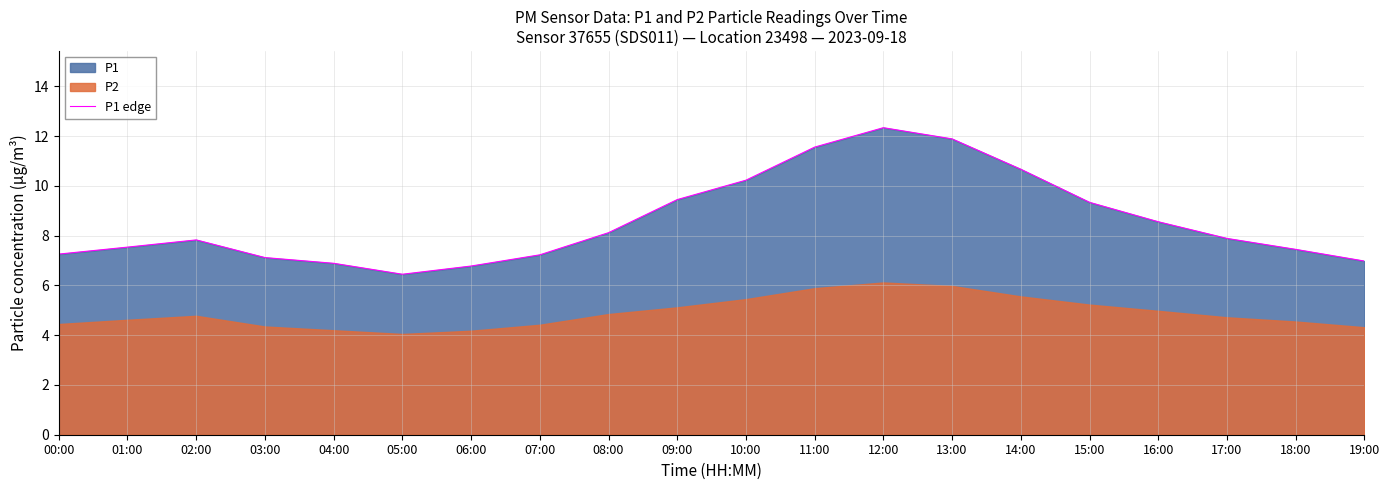

How many data points does each series have?

20